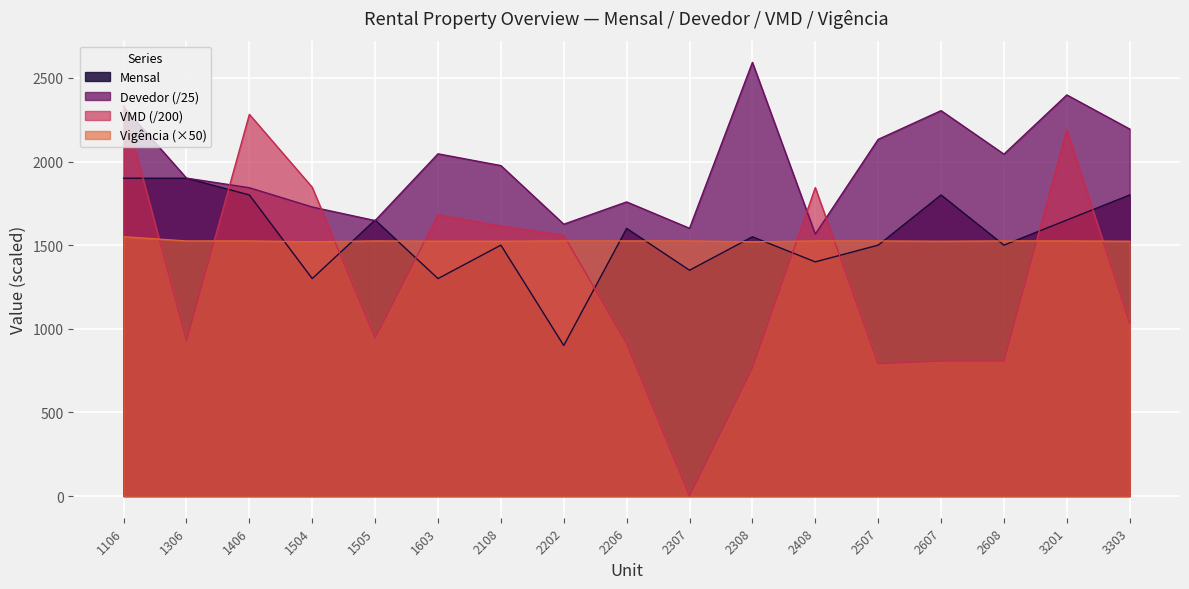

How many data points in Devedor are above 1975?

9